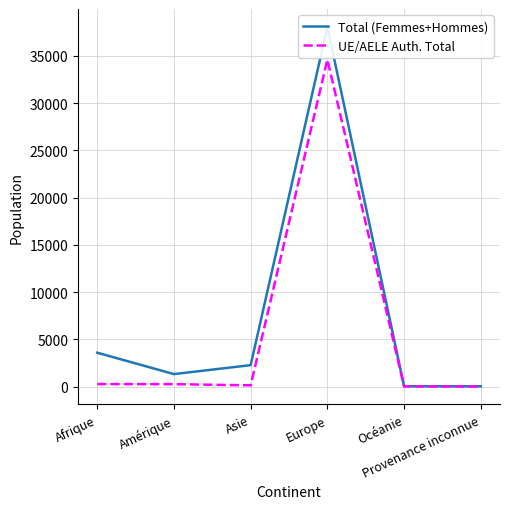

At how many categories does at least one series exceed 21675?

1